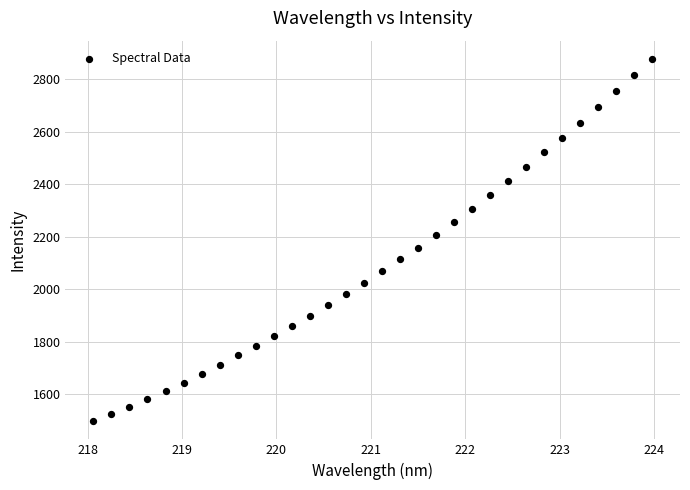

What is the range of Y values (max minus min)?

1380.1